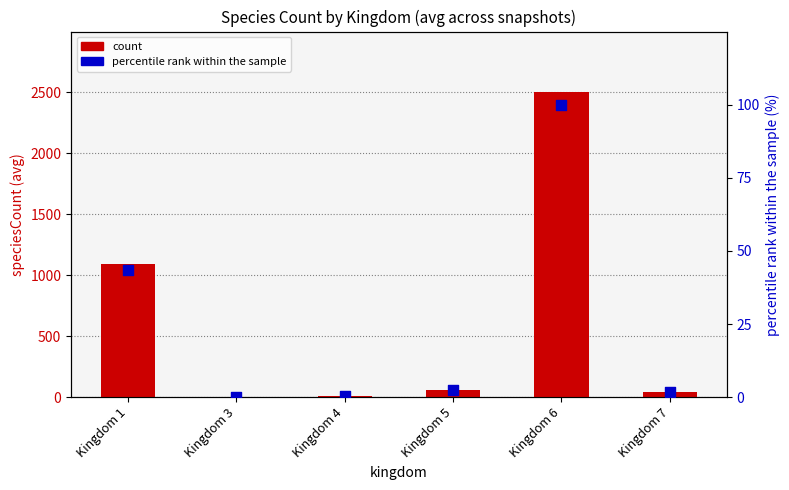

What is the total value across all series at Kingdom 4?

10.5